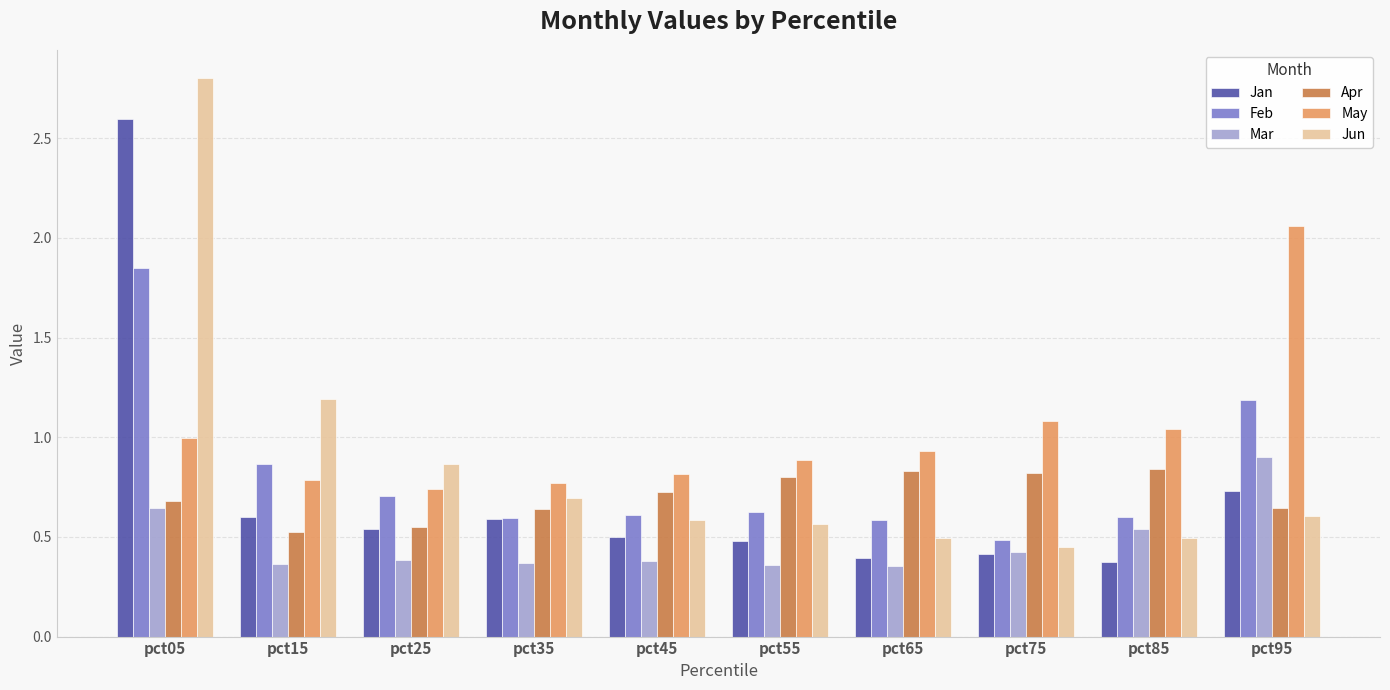

At which category is the sum across all series the highest?

pct05